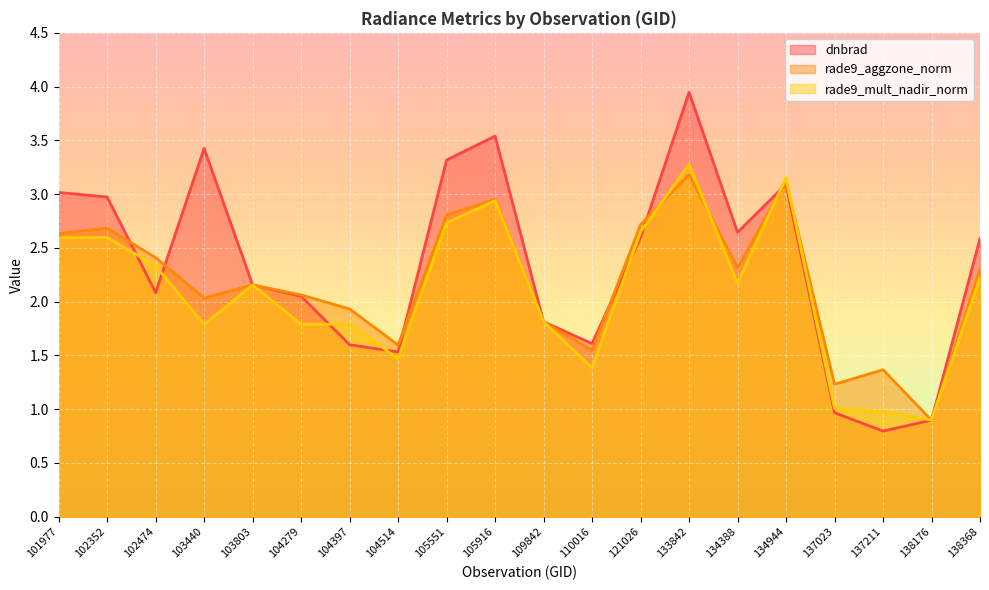

Which category has the highest value across all series?

133842